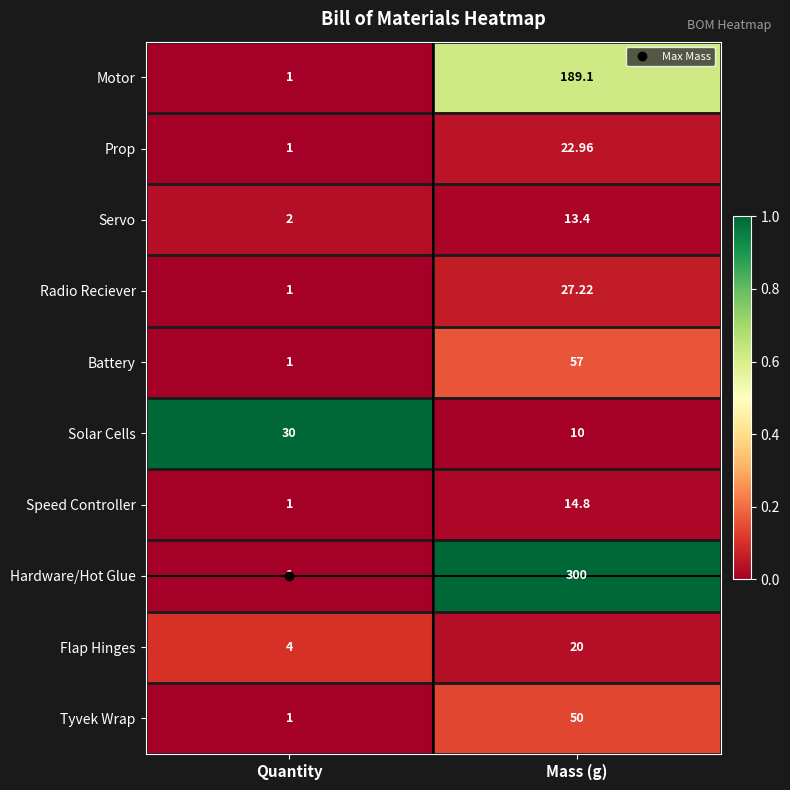

Which label corresponds to the smallest value in the chart?

Quantity